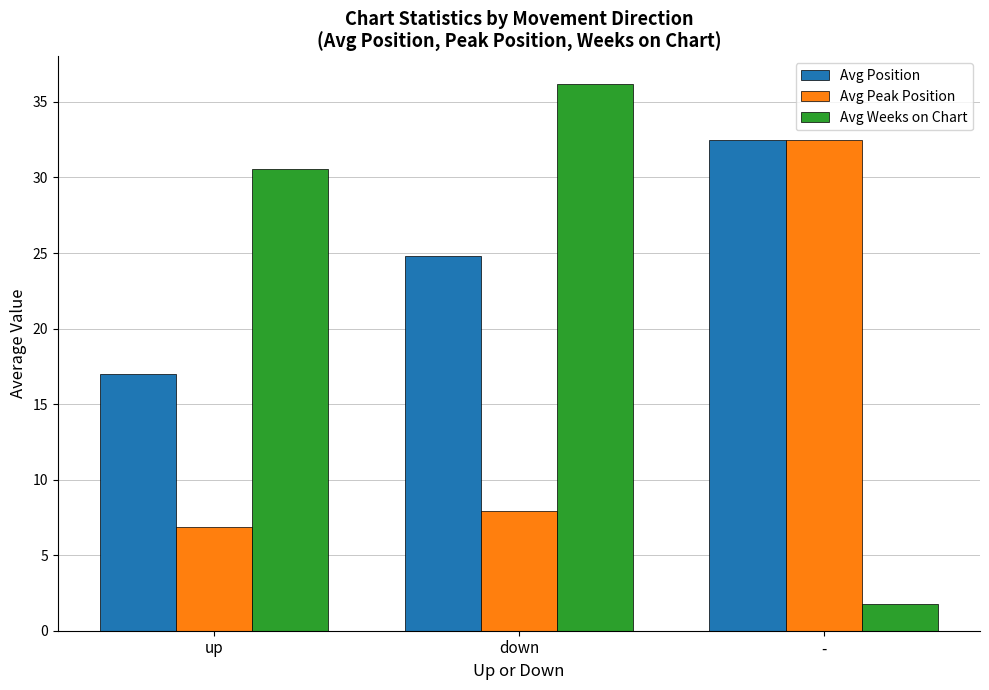

Between down and -, which series saw the biggest shift?

Avg Weeks on Chart